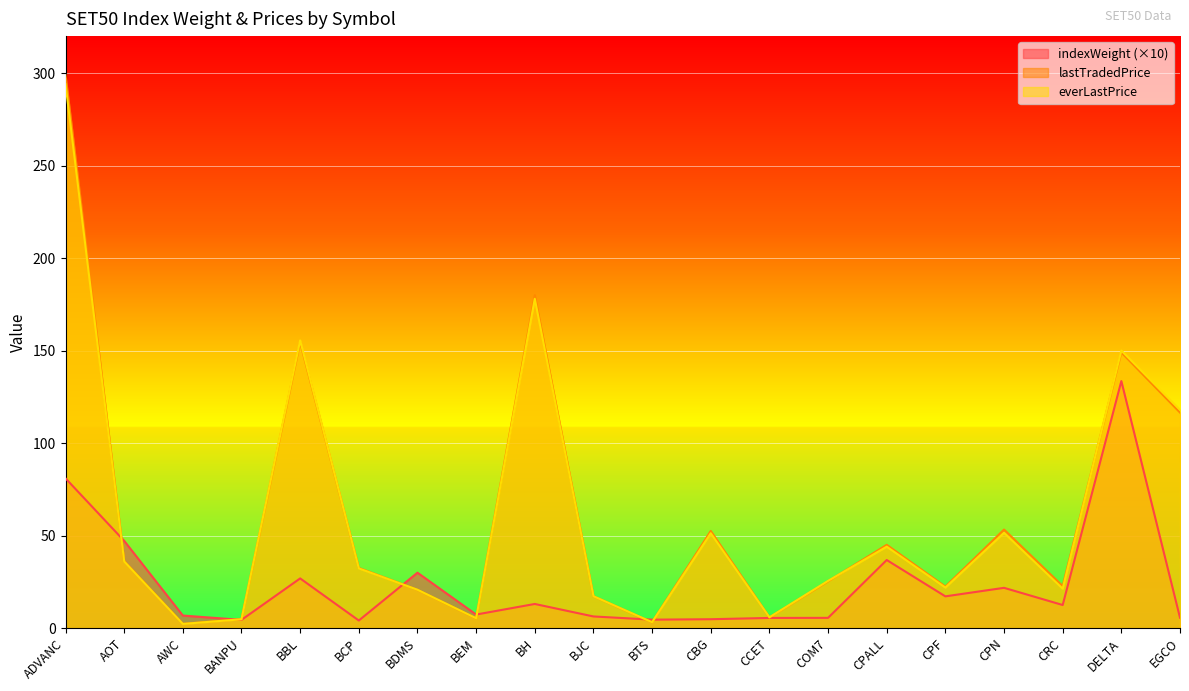

At which category does everLastPrice reach its first local peak?

BBL